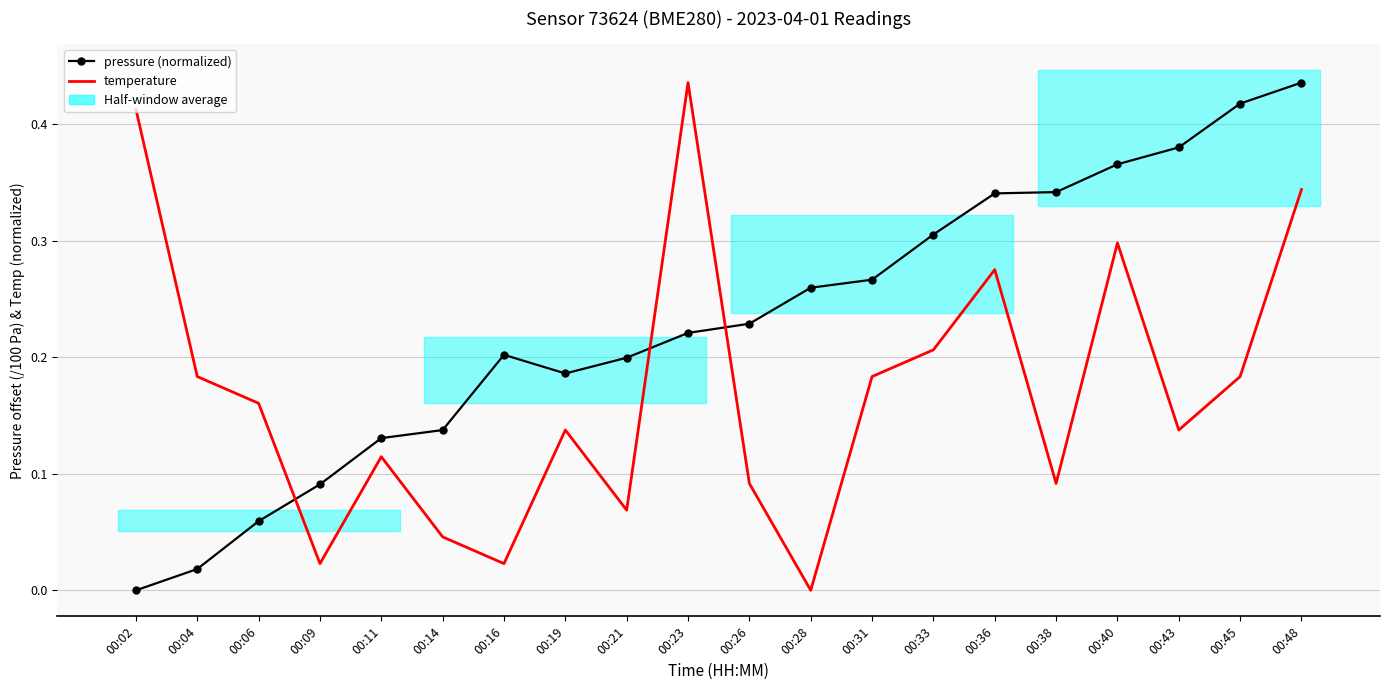

True or false: pressure (normalized above baseline) has a value of 0.1 at 00:09.

True